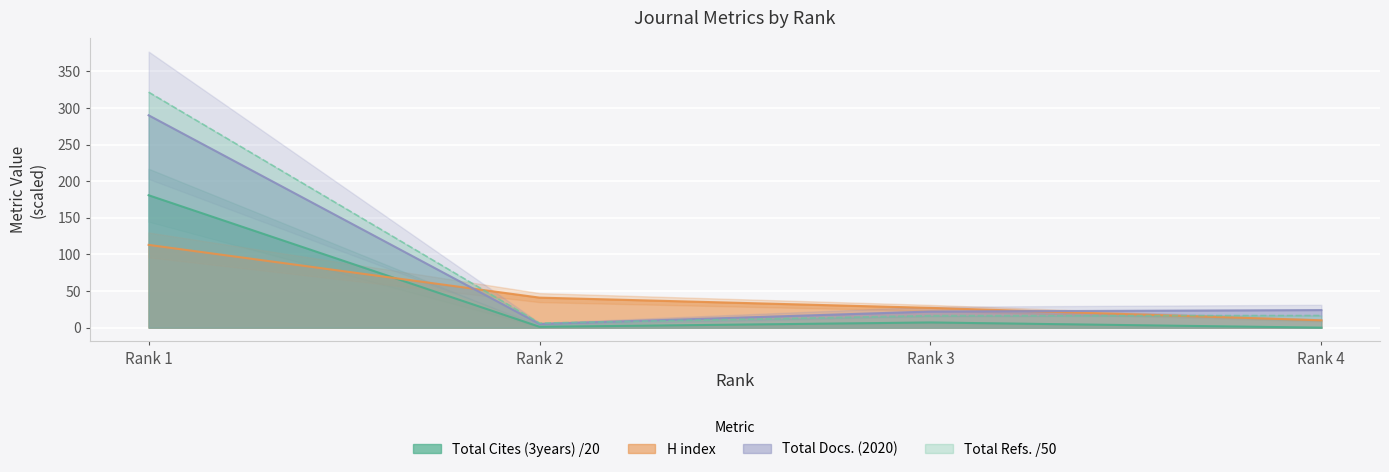

At which category is the sum across all series the highest?

Rank 1